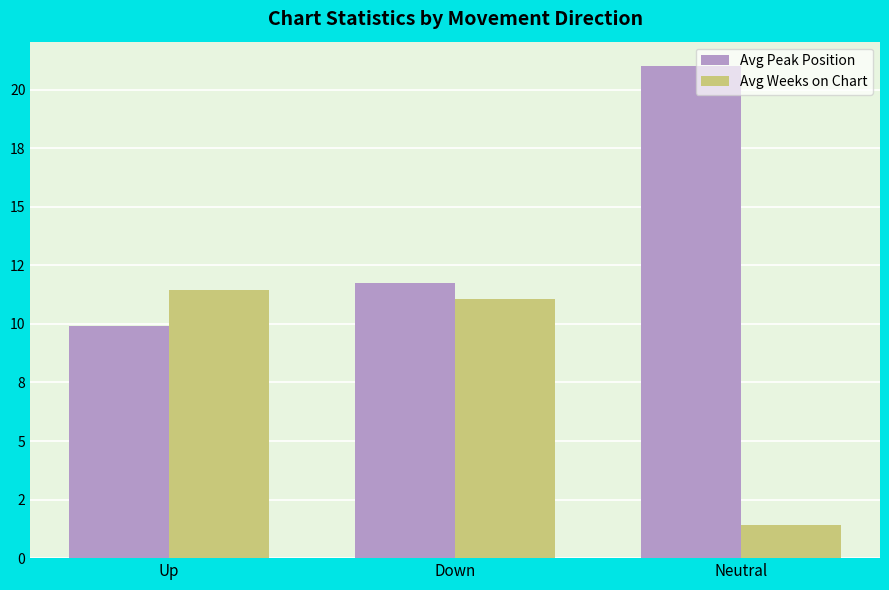

True or false: Avg Weeks on Chart has a value of 18.0 at Down.

False